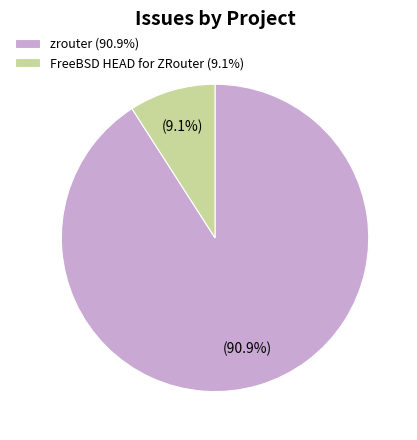

True or false: zrouter accounts for 91% of the total.

True